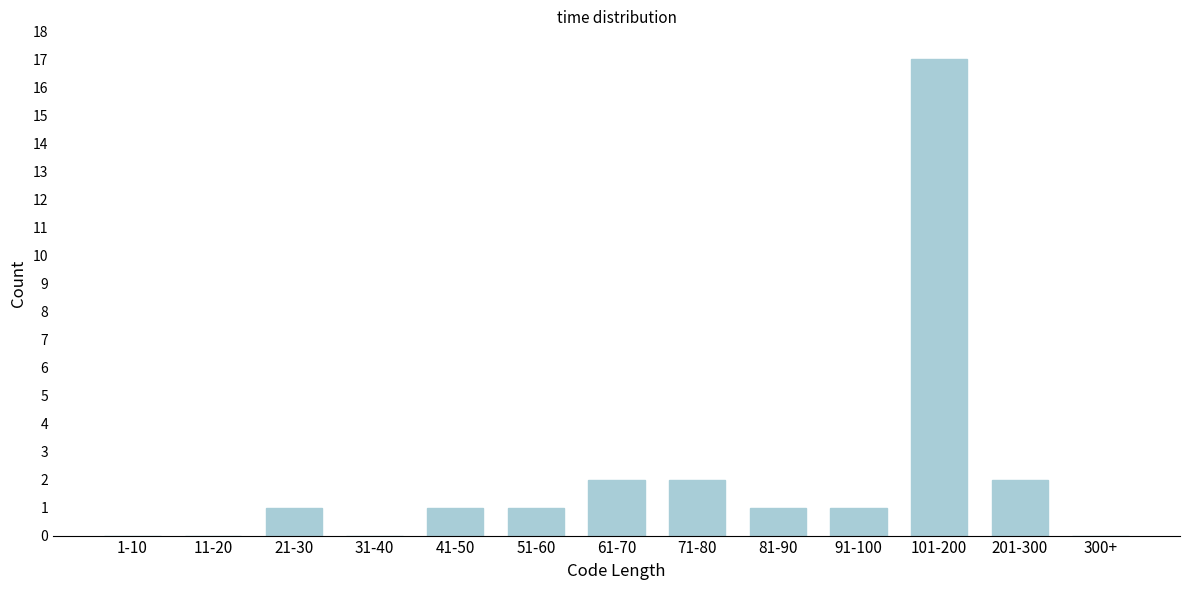

Reading left to right, extract all data points from this chart.

1-10=0	11-20=0	21-30=1	31-40=0	41-50=1	51-60=1	61-70=2	71-80=2	81-90=1	91-100=1	101-200=17	201-300=2	300+=0